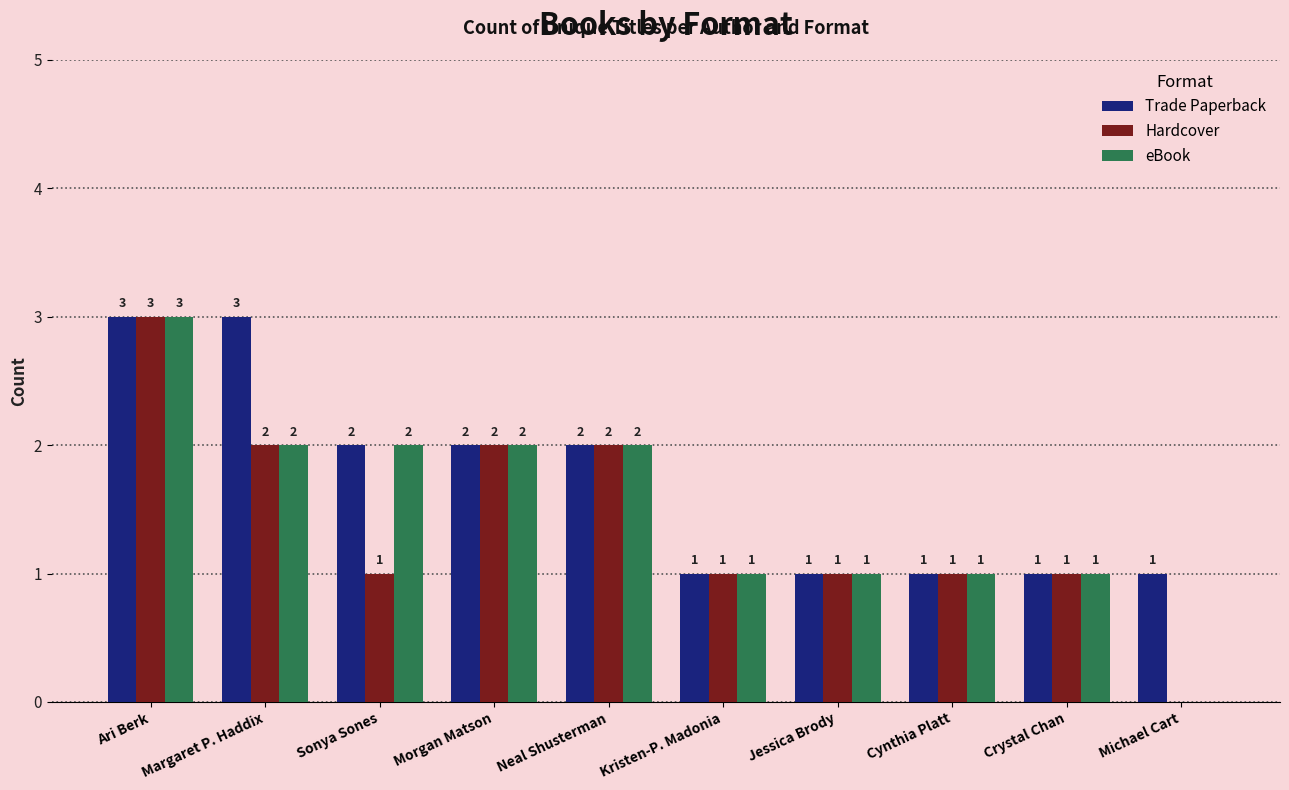

What is the difference between the Hardcover values at Jessica Brody and Ari Berk?

2